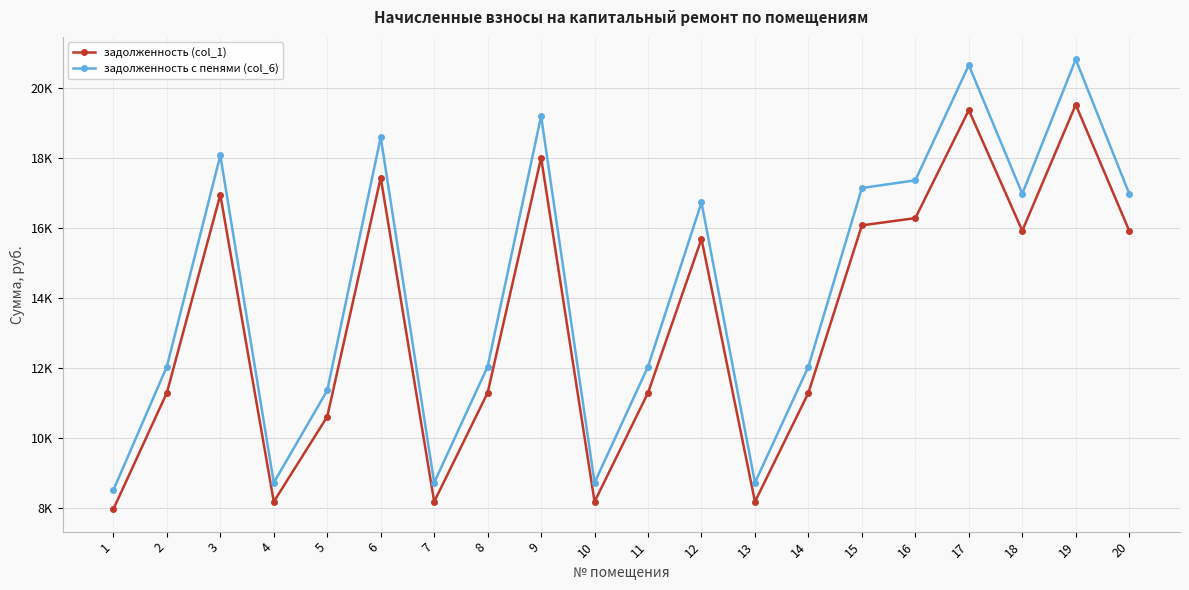

What is the difference between the highest and lowest values at 17?

1282.6